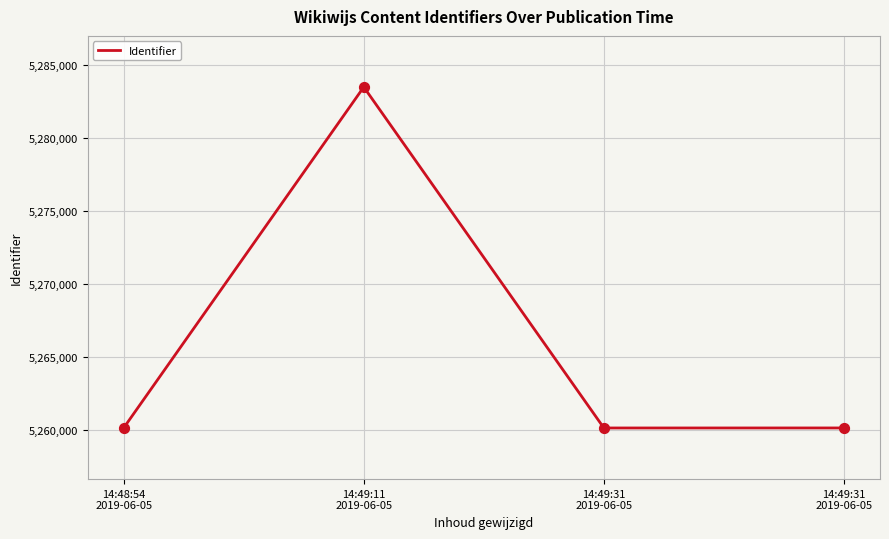

Between 14:49:11
2019-06-05 and 14:48:54
2019-06-05, which is larger?

14:49:11
2019-06-05